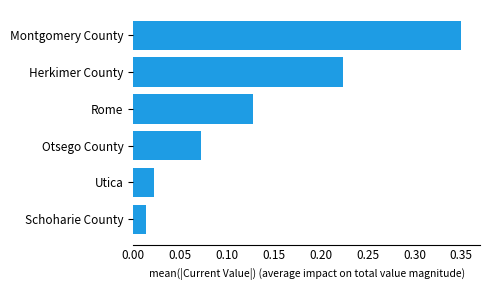

What is the sum of all values?

0.8